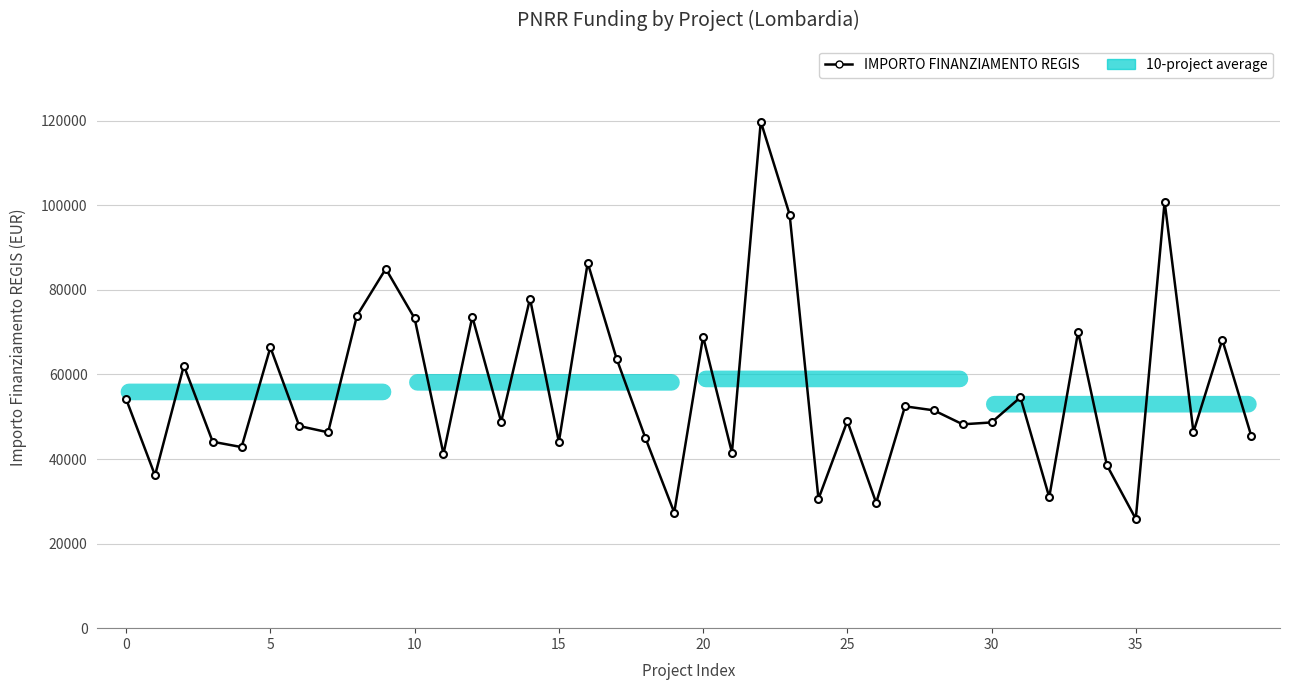

Count the number of data series in this chart.

1